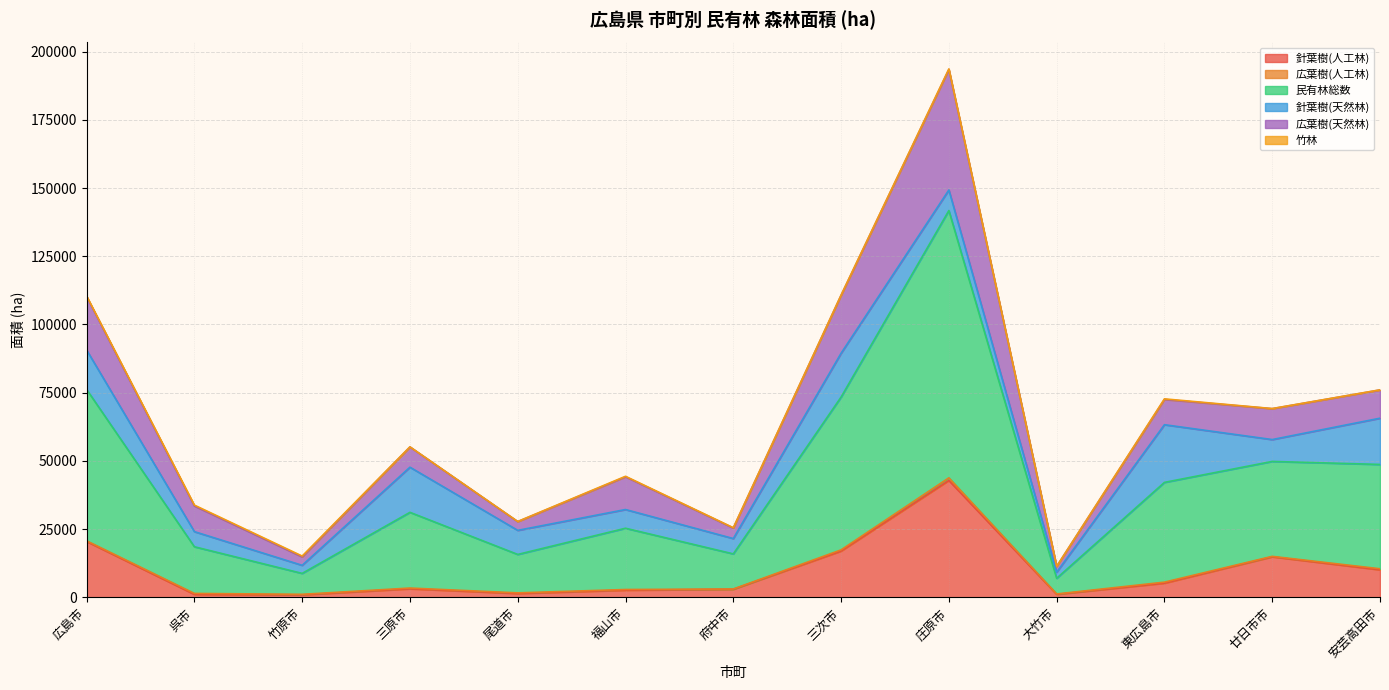

How many lines are shown in the chart?

6